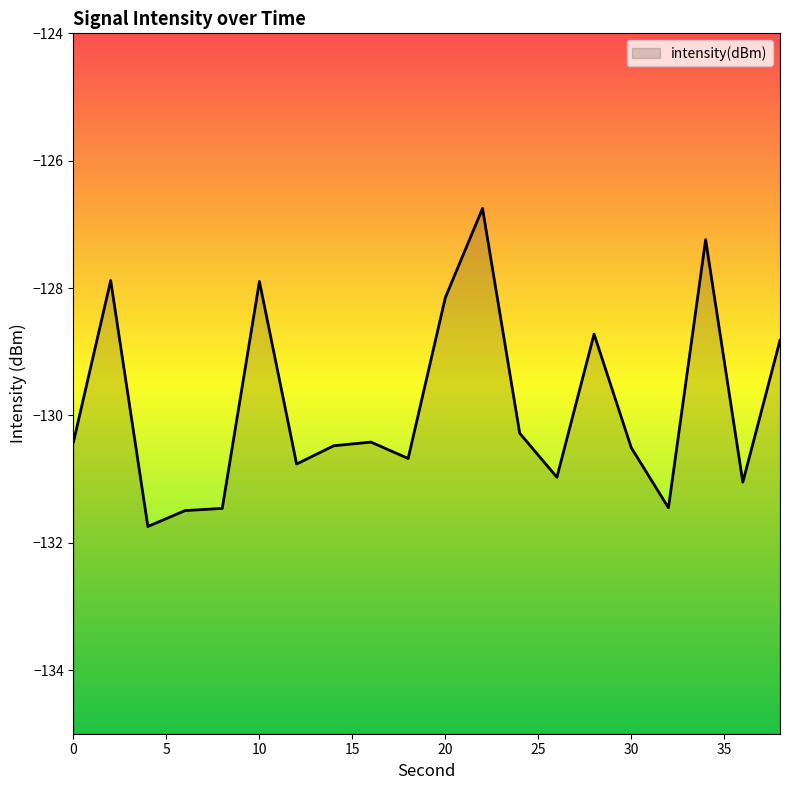

Does the chart display data point markers on the line(s)?

No